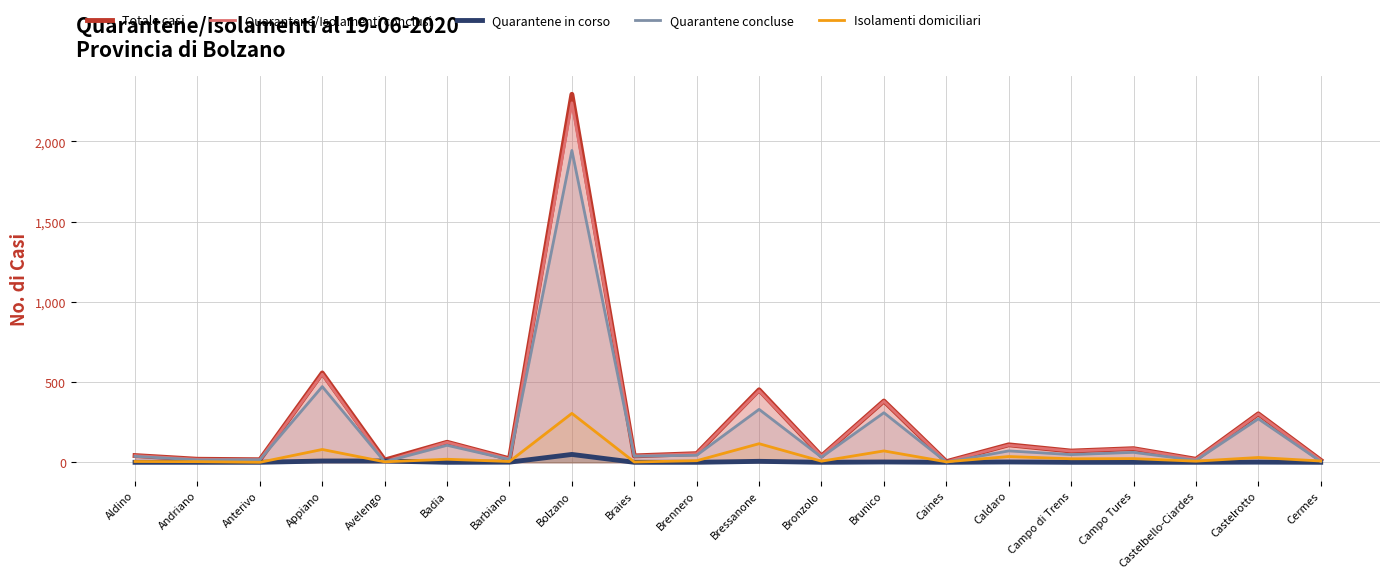

Rank the series at Bressanone from lowest to highest value.

Quarantene in corso, Isolamenti domiciliari, Quarantene concluse, Quarantene/Isolamenti conclusi, Totale casi